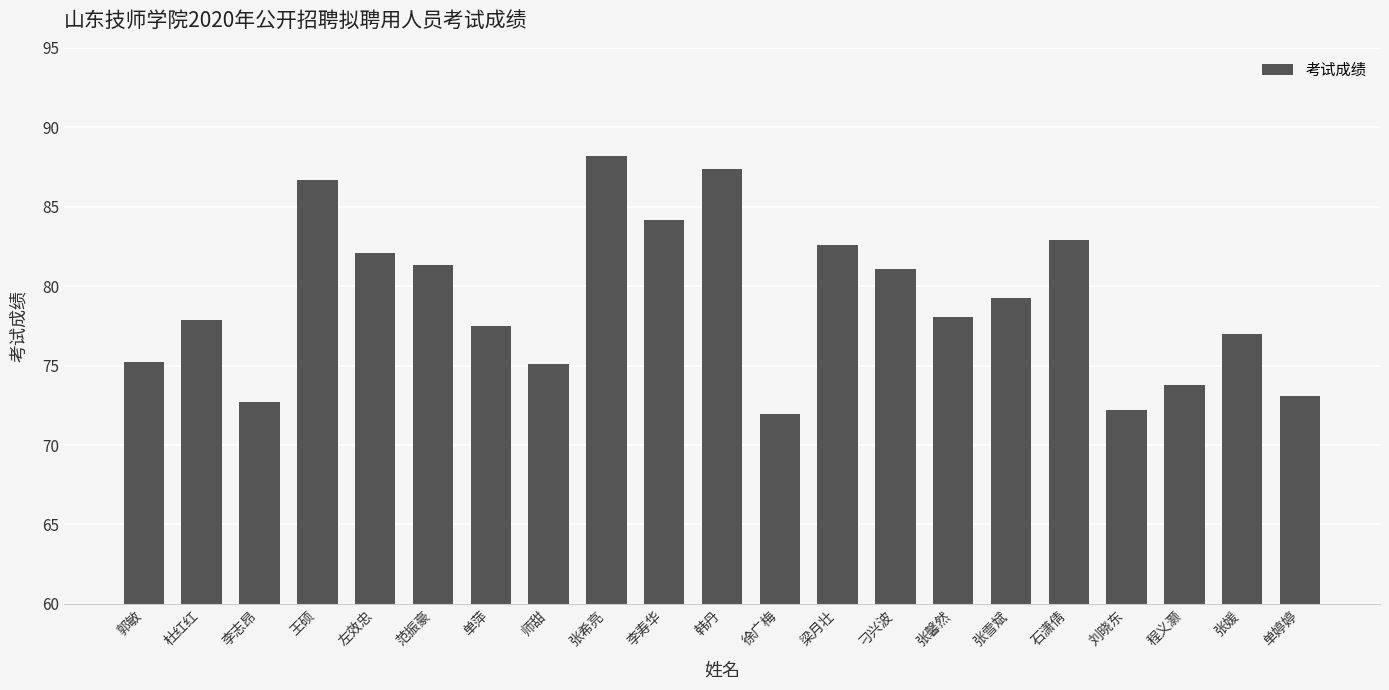

Is it true that the value at 郭敏 is 75.2?

True